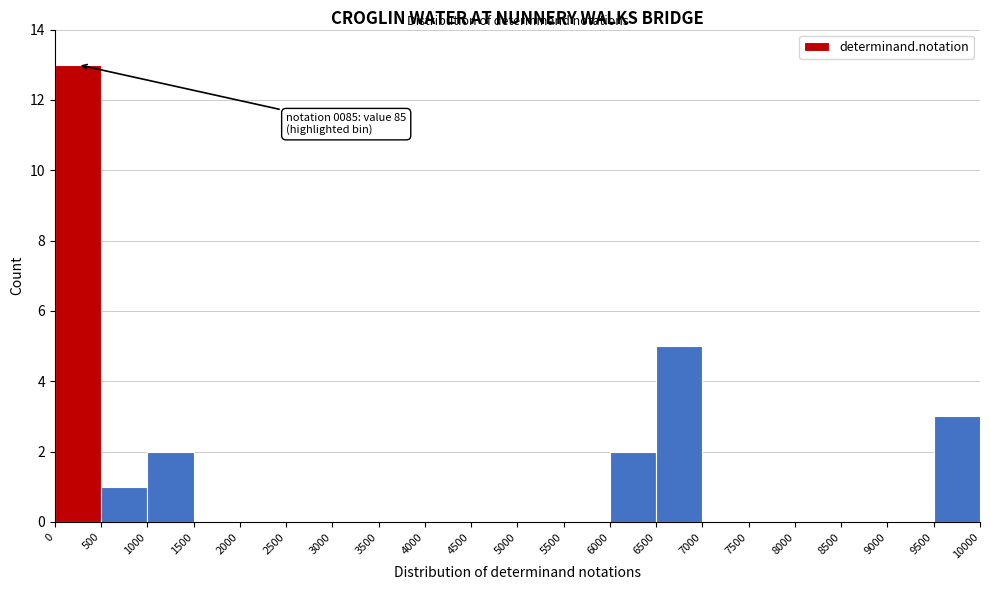

Which range on the x-axis has the tallest bar?

0 to 500